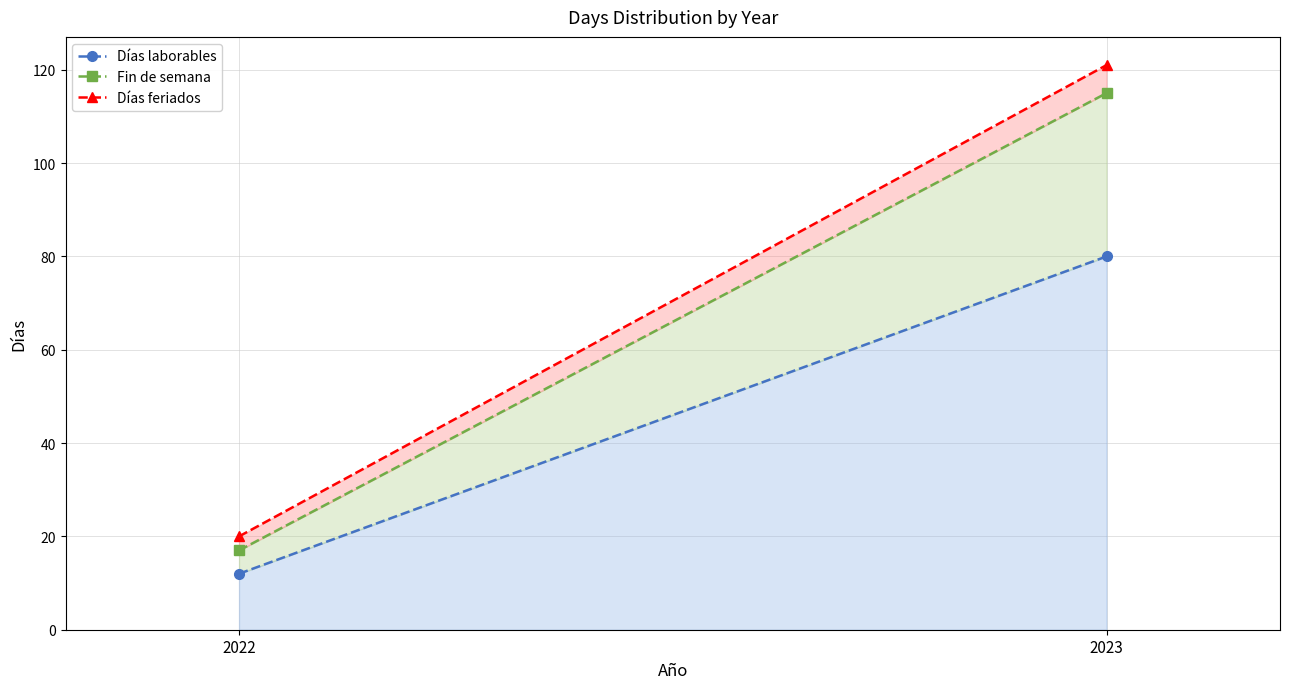

What is the difference between the Días feriados values at 2023 and 2022?

101